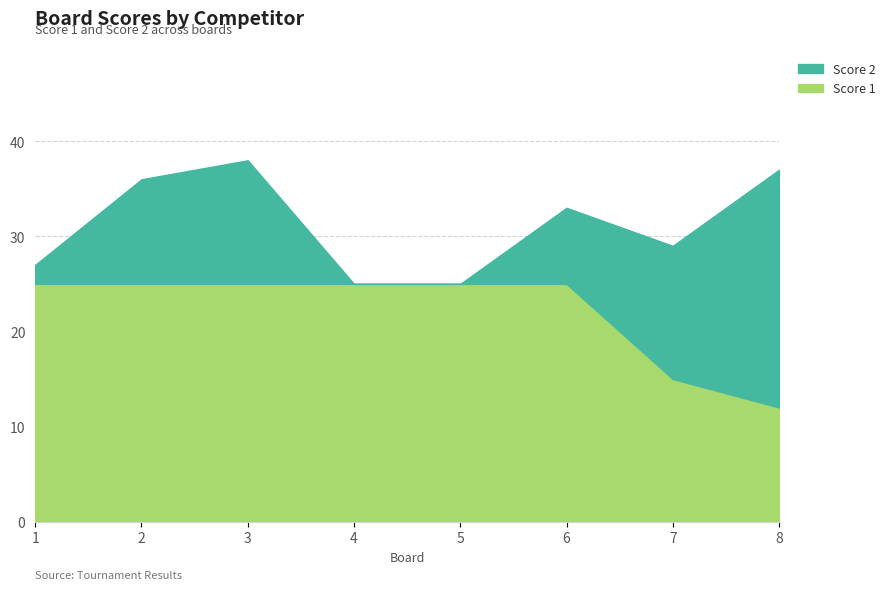

What is the difference between the maximum and minimum values?

13